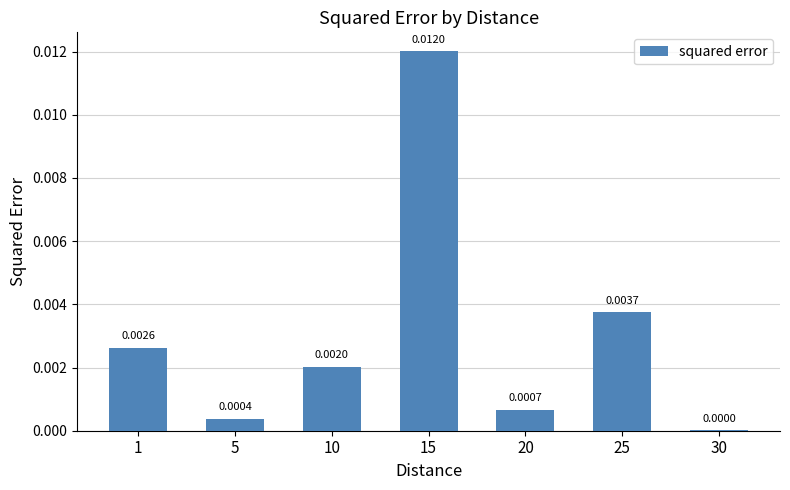

Which has a higher value, 15 or 20?

15